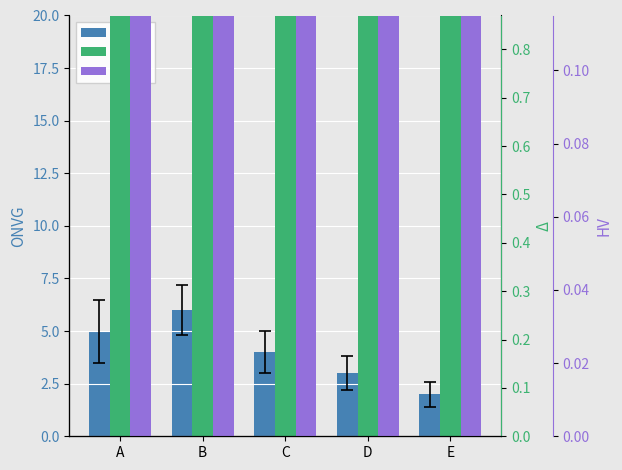

Reading left to right, list all the values displayed in this chart.

ONVG: 5	6	4	3	2
Δ: 15	13	14	10	8
HV: 5	6	5	4	3